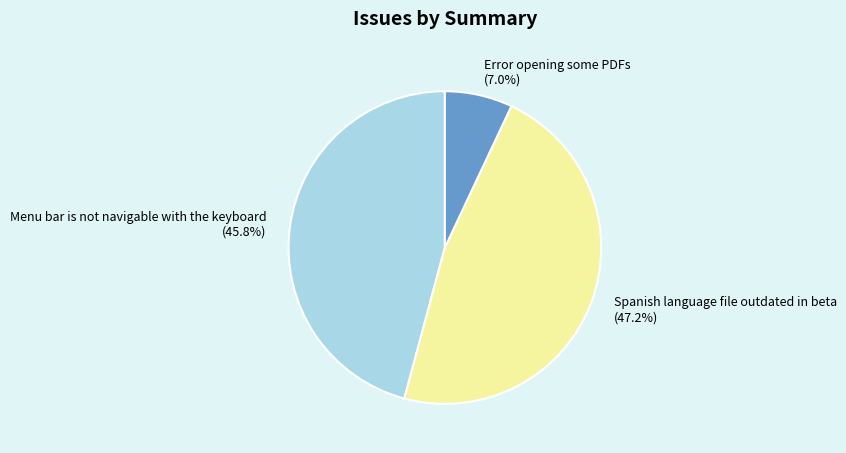

To the nearest percent, what is the combined percentage of Menu bar is not navigable with the keyboard and Error opening some PDFs?

53%